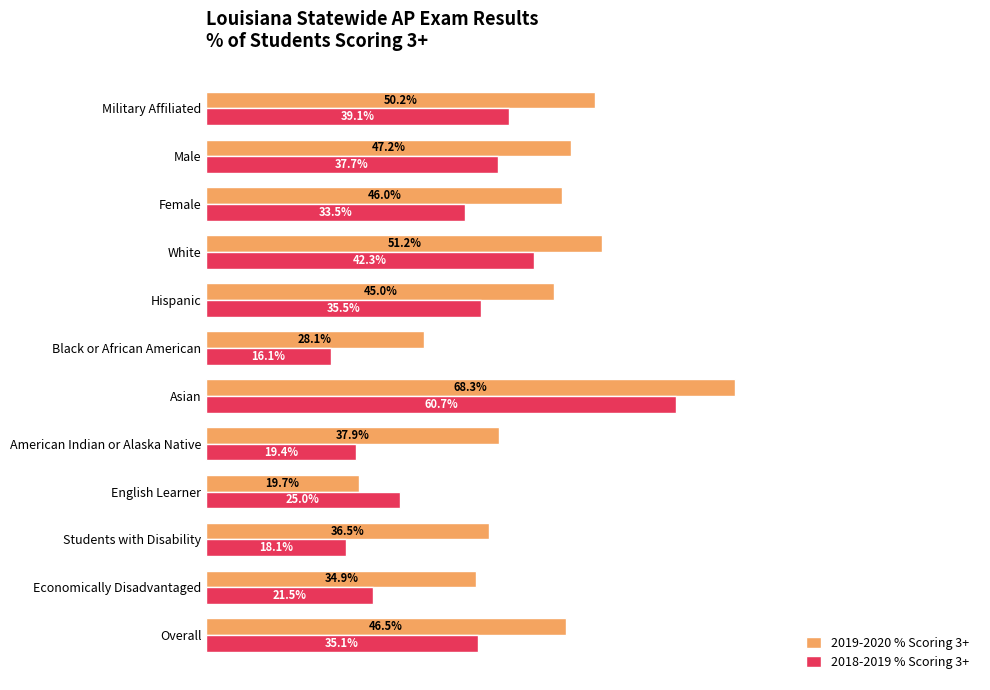

Where is 2018-2019 % Scoring 3+ nearest to the value 38?

Male